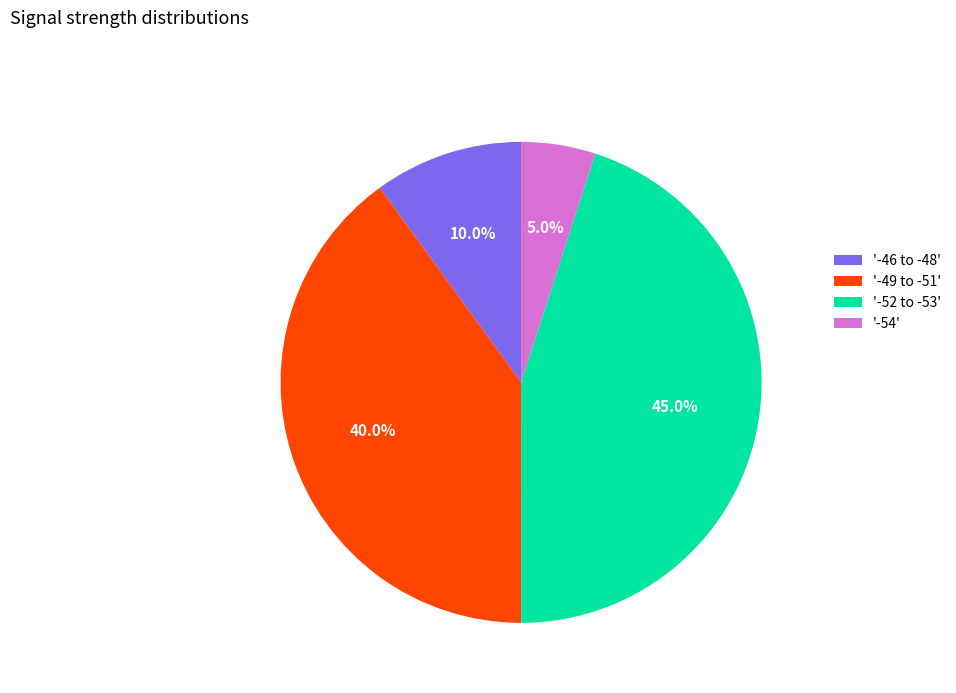

Rank the categories by value from highest to lowest.

'-52 to -53', '-49 to -51', '-46 to -48', '-54'